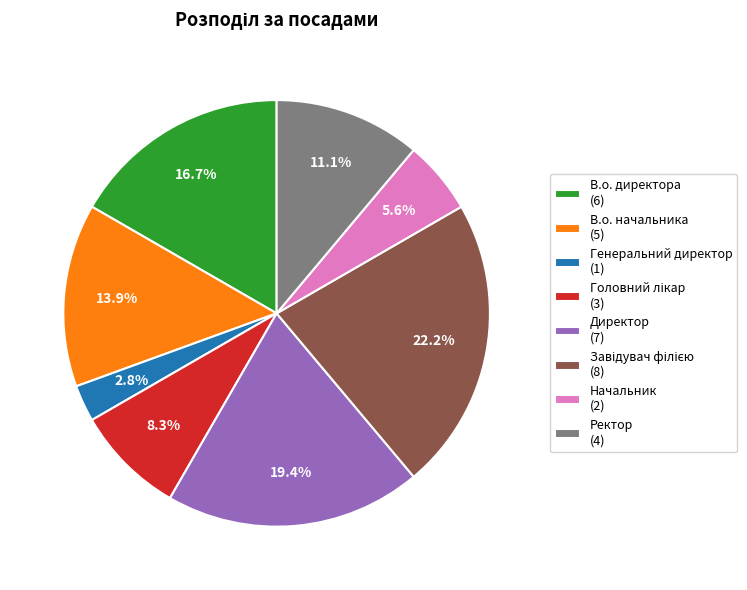

Is there any slice that represents more than half of the pie?

No